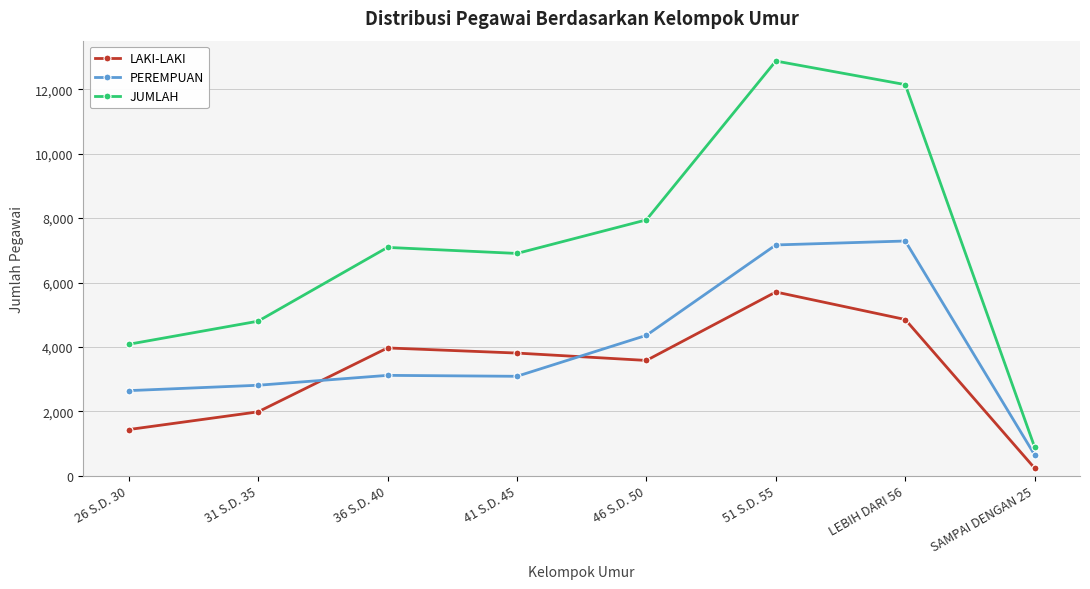

Between which two adjacent categories do LAKI-LAKI and PEREMPUAN first intersect?

31 S.D. 35 and 36 S.D. 40